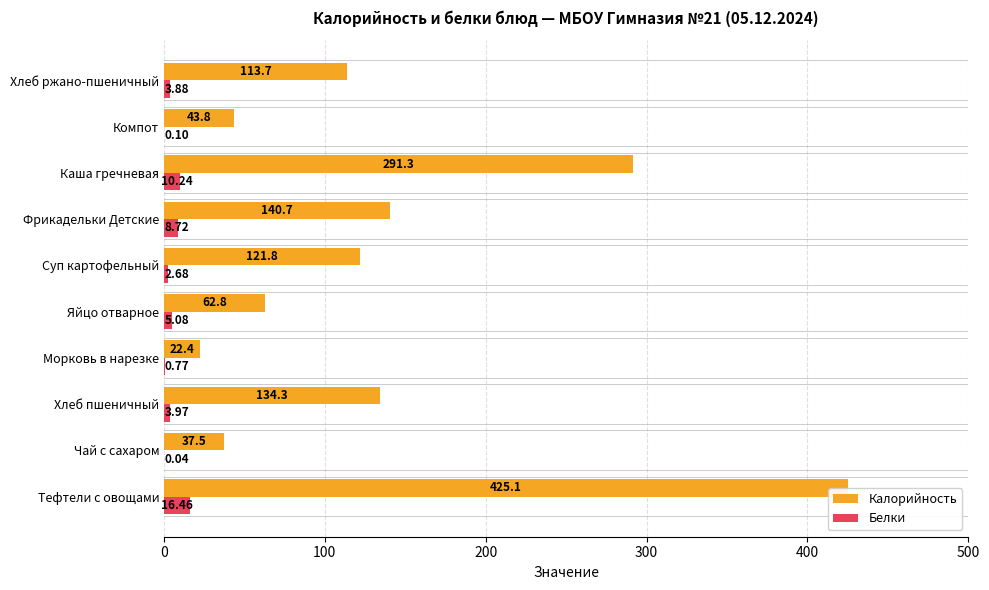

Where is Калорийность nearest to the value 223?

Каша гречневая